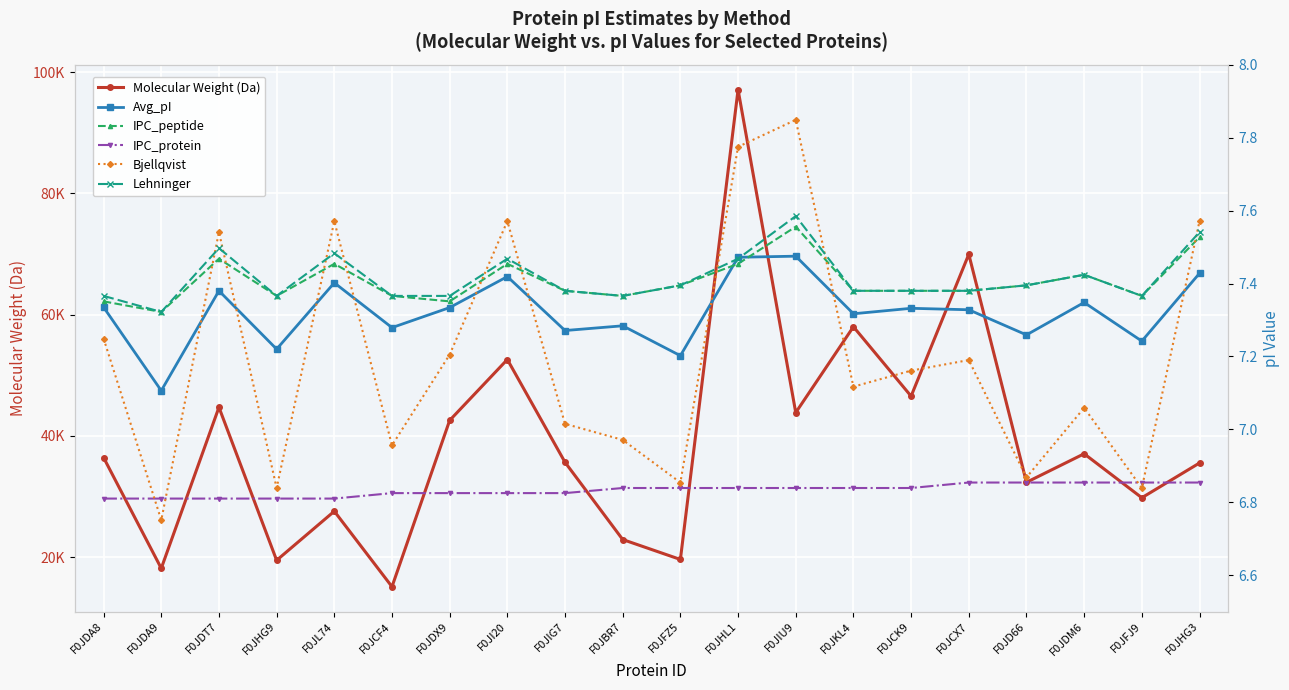

Reading left to right, what are all the values shown in this chart?

Molecular Weight (Da): F0JDA8=36428.2	F0JDA9=18153.8	F0JDT7=44726.4	F0JHG9=19478.4	F0JL74=27577.6	F0JCF4=15123.4	F0JDX9=42564.8	F0JI20=52609.8	F0JIG7=35653.2	F0JBR7=22907.2	F0JFZ5=19619.9	F0JHL1=97127.3	F0JIU9=43849.2	F0JKL4=58012.0	F0JCK9=46559.2	F0JCX7=69970.8	F0JD66=32347.4	F0JDM6=37057.9	F0JFJ9=29801.4	F0JHG3=35535.8
Avg_pI: F0JDA8=7.3	F0JDA9=7.1	F0JDT7=7.4	F0JHG9=7.2	F0JL74=7.4	F0JCF4=7.3	F0JDX9=7.3	F0JI20=7.4	F0JIG7=7.3	F0JBR7=7.3	F0JFZ5=7.2	F0JHL1=7.5	F0JIU9=7.5	F0JKL4=7.3	F0JCK9=7.3	F0JCX7=7.3	F0JD66=7.3	F0JDM6=7.3	F0JFJ9=7.2	F0JHG3=7.4
IPC_peptide: F0JDA8=7.4	F0JDA9=7.3	F0JDT7=7.5	F0JHG9=7.4	F0JL74=7.5	F0JCF4=7.4	F0JDX9=7.4	F0JI20=7.5	F0JIG7=7.4	F0JBR7=7.4	F0JFZ5=7.4	F0JHL1=7.5	F0JIU9=7.6	F0JKL4=7.4	F0JCK9=7.4	F0JCX7=7.4	F0JD66=7.4	F0JDM6=7.4	F0JFJ9=7.4	F0JHG3=7.5
IPC_protein: F0JDA8=6.8	F0JDA9=6.8	F0JDT7=6.8	F0JHG9=6.8	F0JL74=6.8	F0JCF4=6.8	F0JDX9=6.8	F0JI20=6.8	F0JIG7=6.8	F0JBR7=6.8	F0JFZ5=6.8	F0JHL1=6.8	F0JIU9=6.8	F0JKL4=6.8	F0JCK9=6.8	F0JCX7=6.9	F0JD66=6.9	F0JDM6=6.9	F0JFJ9=6.9	F0JHG3=6.9
Bjellqvist: F0JDA8=7.2	F0JDA9=6.8	F0JDT7=7.5	F0JHG9=6.8	F0JL74=7.6	F0JCF4=7.0	F0JDX9=7.2	F0JI20=7.6	F0JIG7=7.0	F0JBR7=7.0	F0JFZ5=6.9	F0JHL1=7.8	F0JIU9=7.8	F0JKL4=7.1	F0JCK9=7.2	F0JCX7=7.2	F0JD66=6.9	F0JDM6=7.1	F0JFJ9=6.8	F0JHG3=7.6
Lehninger: F0JDA8=7.4	F0JDA9=7.3	F0JDT7=7.5	F0JHG9=7.4	F0JL74=7.5	F0JCF4=7.4	F0JDX9=7.4	F0JI20=7.5	F0JIG7=7.4	F0JBR7=7.4	F0JFZ5=7.4	F0JHL1=7.5	F0JIU9=7.6	F0JKL4=7.4	F0JCK9=7.4	F0JCX7=7.4	F0JD66=7.4	F0JDM6=7.4	F0JFJ9=7.4	F0JHG3=7.5